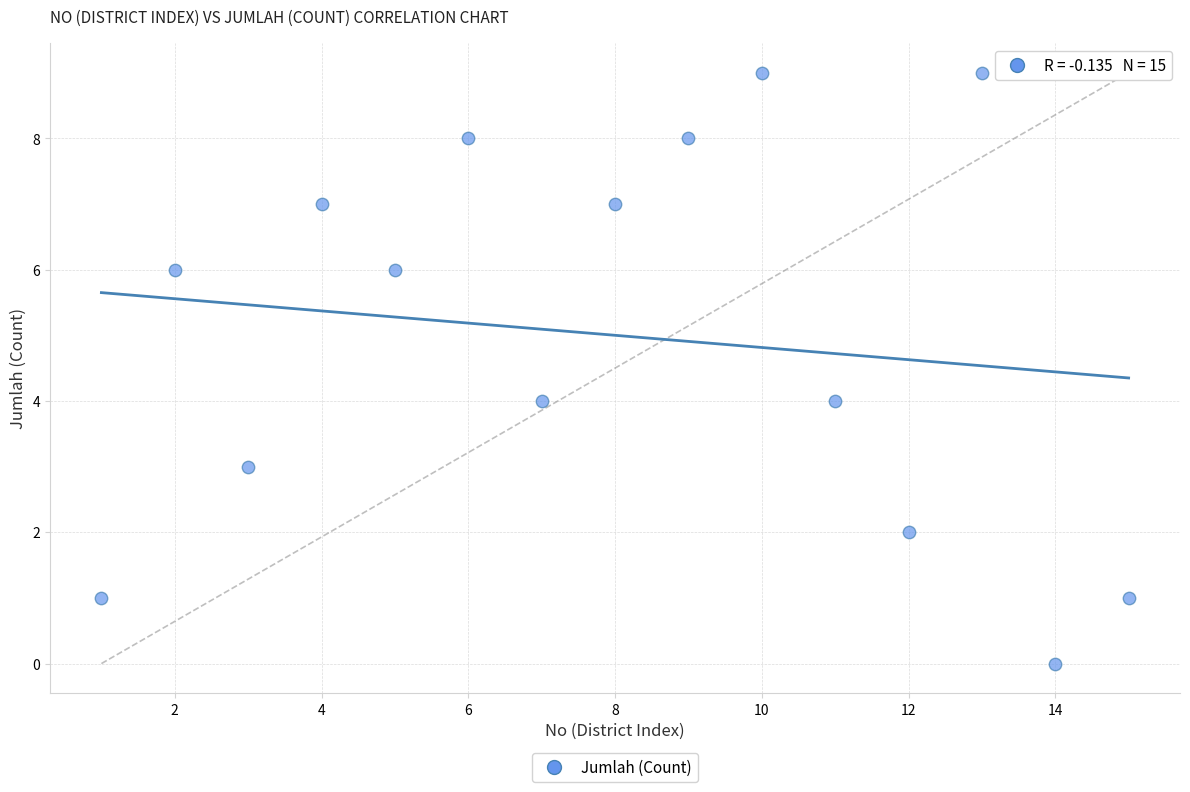

What is the range of X values (max minus min)?

14